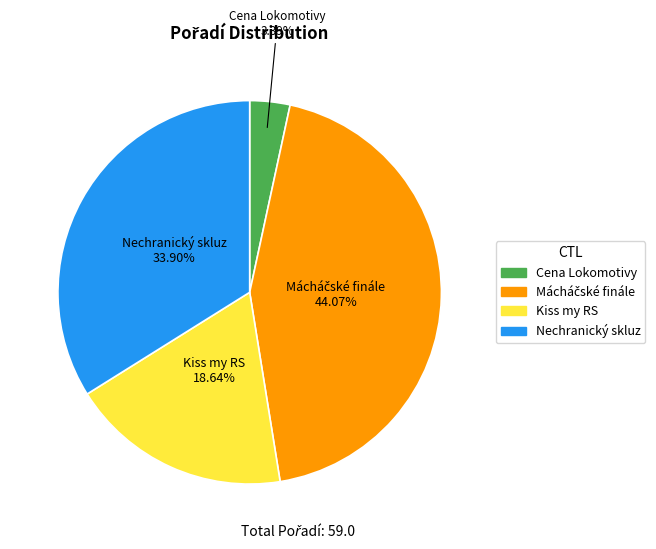

How many slices are in this pie chart?

4